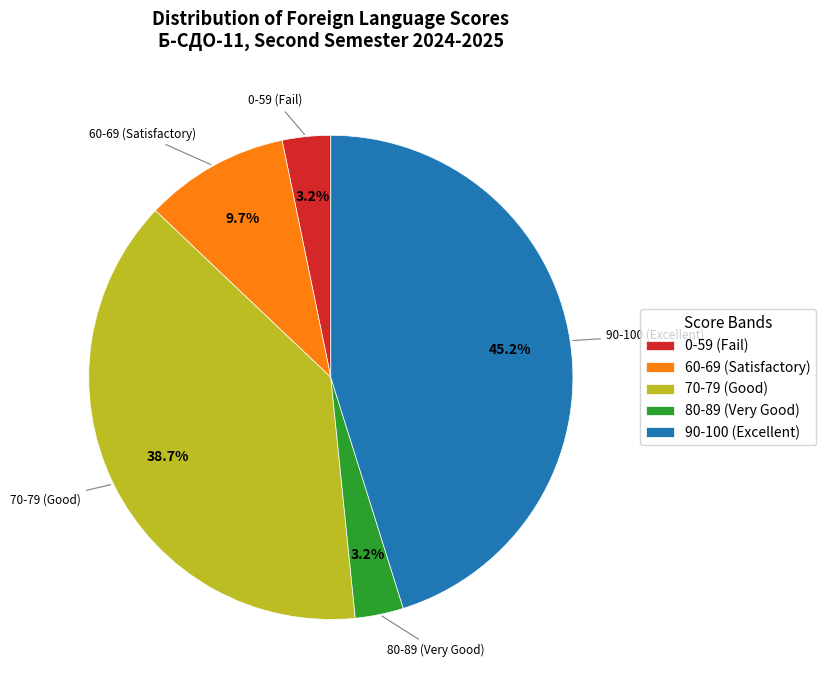

How much of the chart is everything except 90-100 (Excellent)?

54.8%